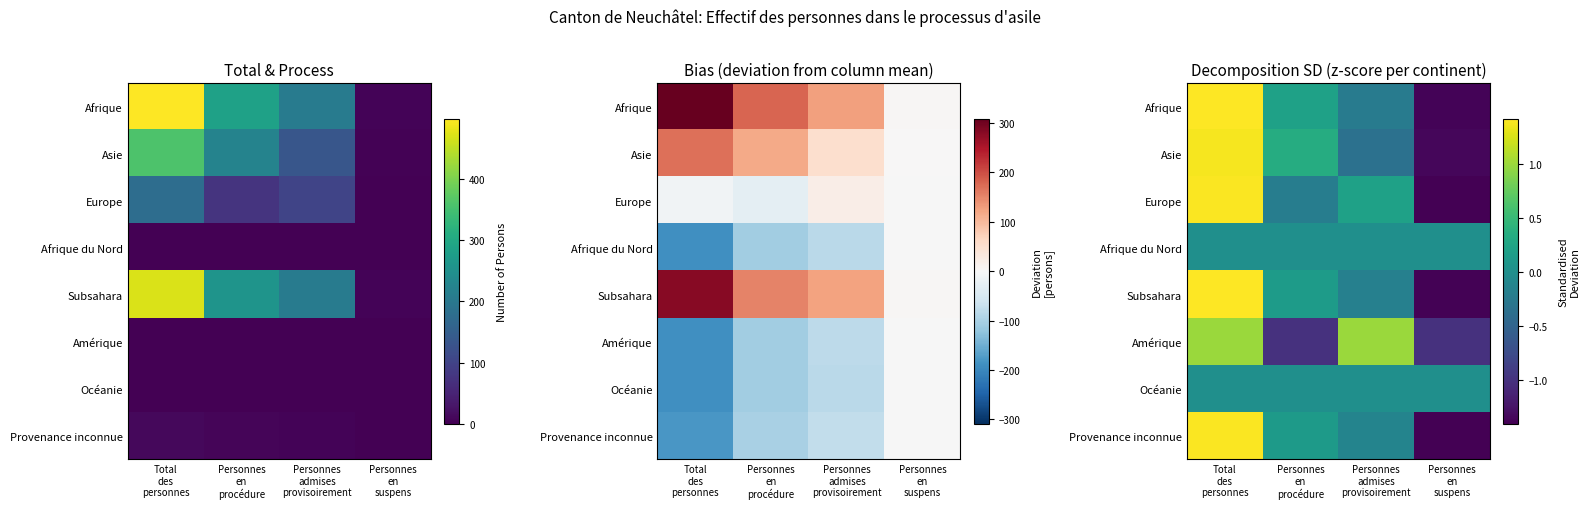

At how many categories does at least one series exceed 1?

1